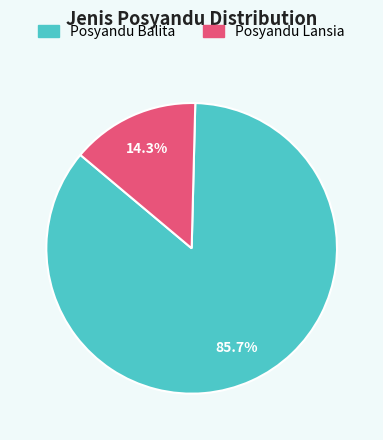

To the nearest percent, what portion does Posyandu Lansia represent?

14%